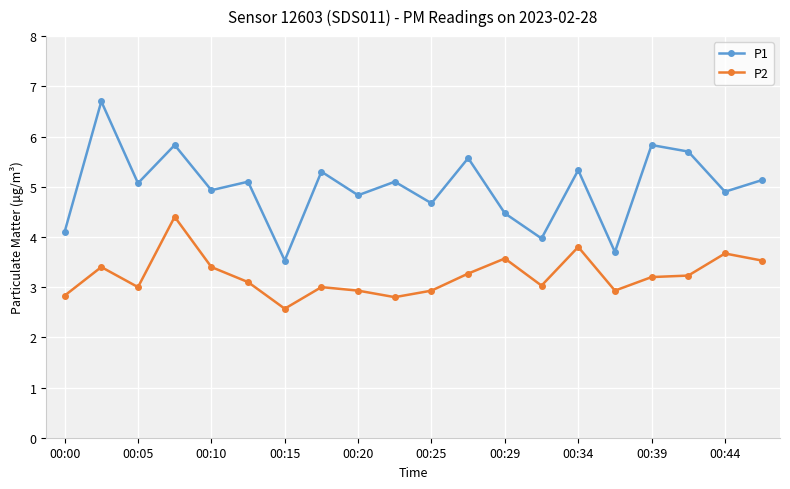

In P1, how many points are lower than both neighbors (excluding endpoints)?

8